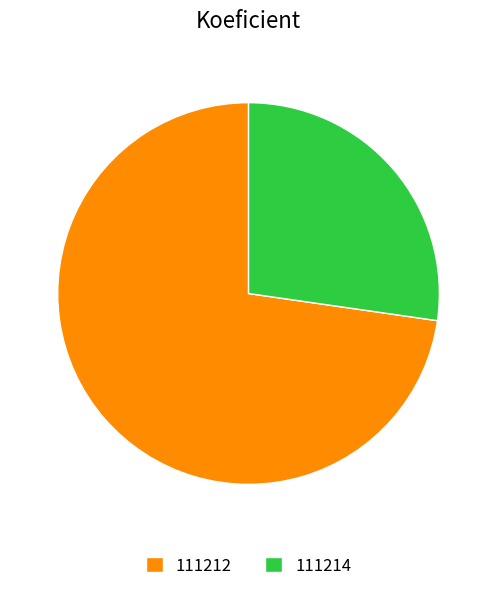

How many segments does this pie chart have?

2